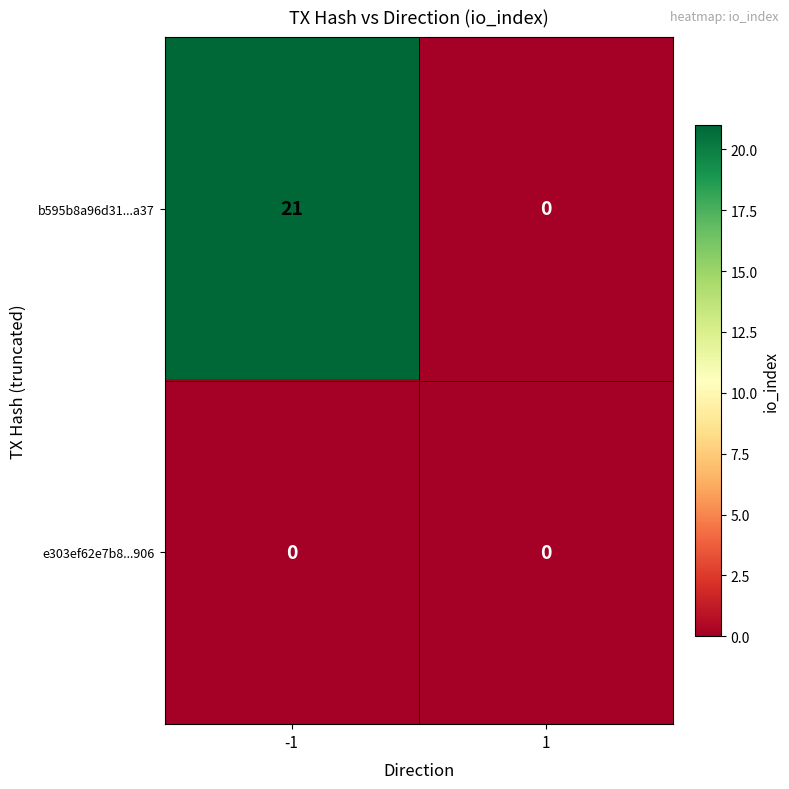

How many data points does each series have?

2